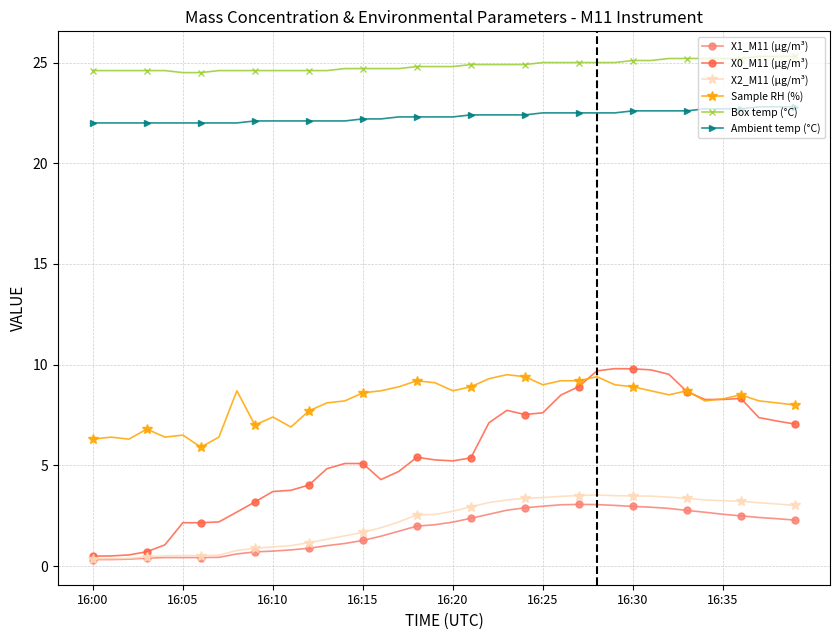

Which series has the largest total across all categories?

Box temp (°C)